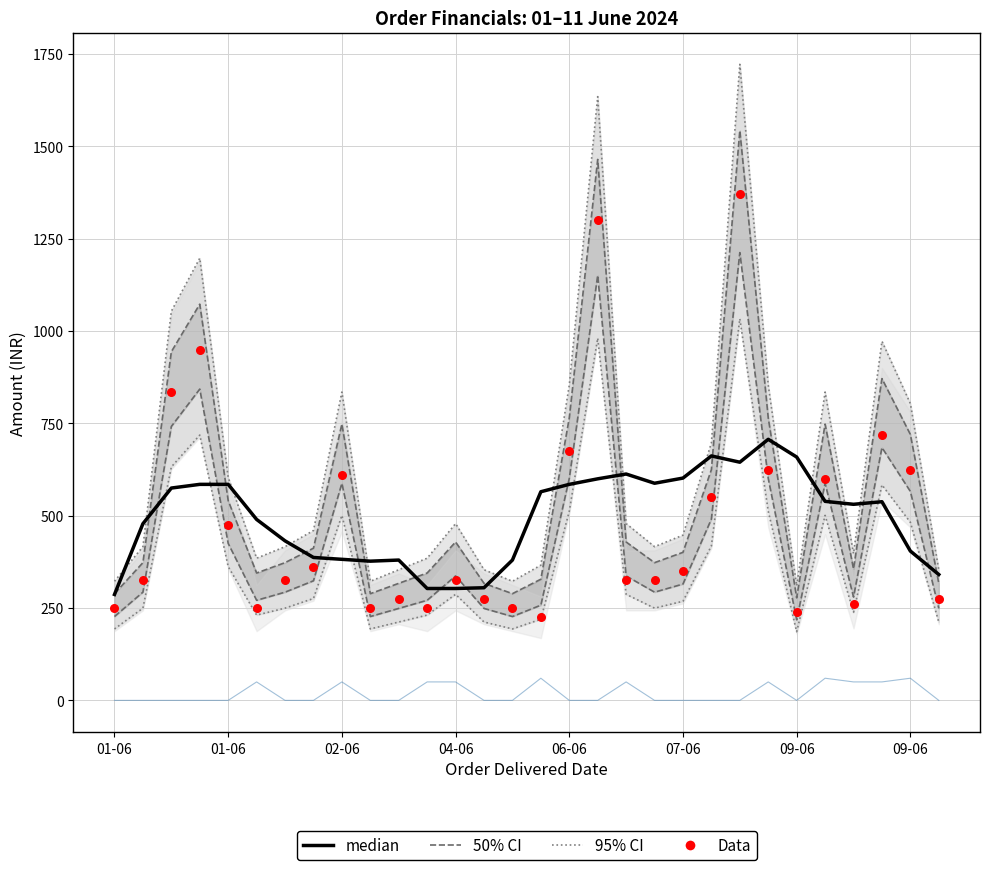

At which category is the sum across all series the highest?

22